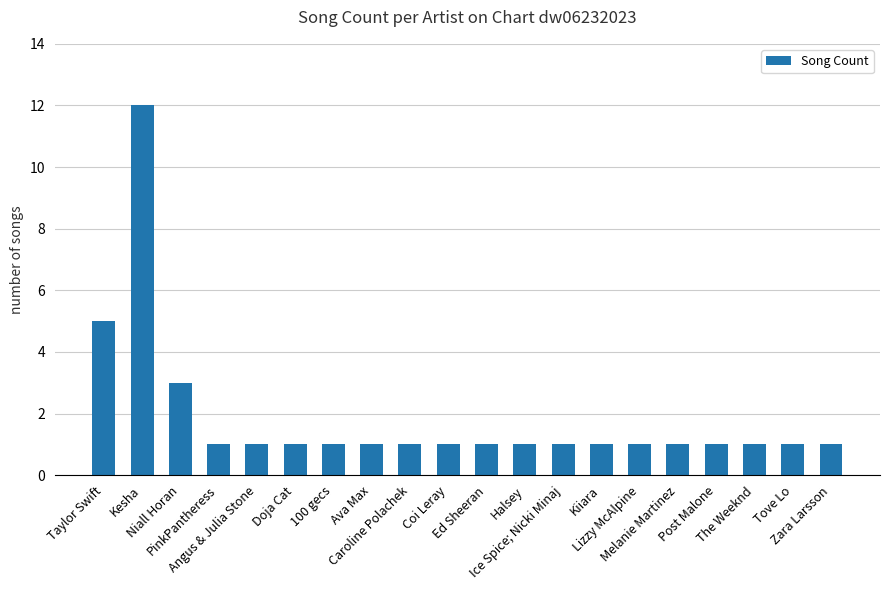

Does the chart contain any negative values?

No